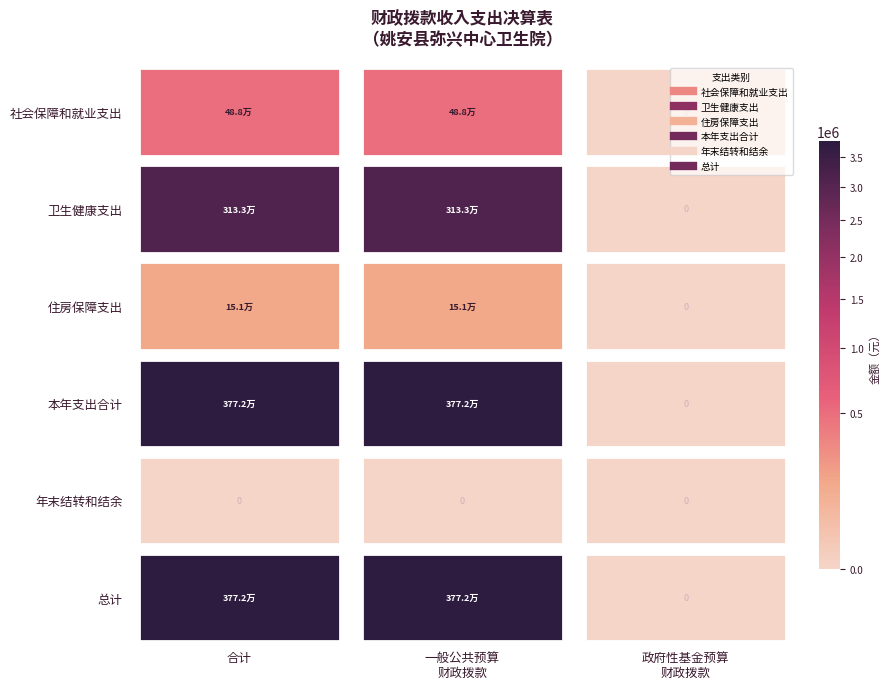

At which label is 社会保障和就业支出 closest to 243820?

一般公共预算财政拨款